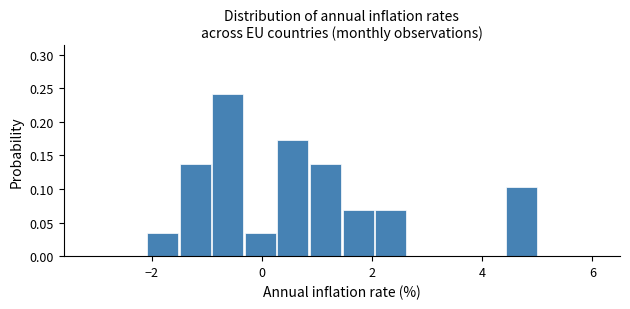

Read against the x-axis, roughly where is the centre of the tallest bar?

-0.6